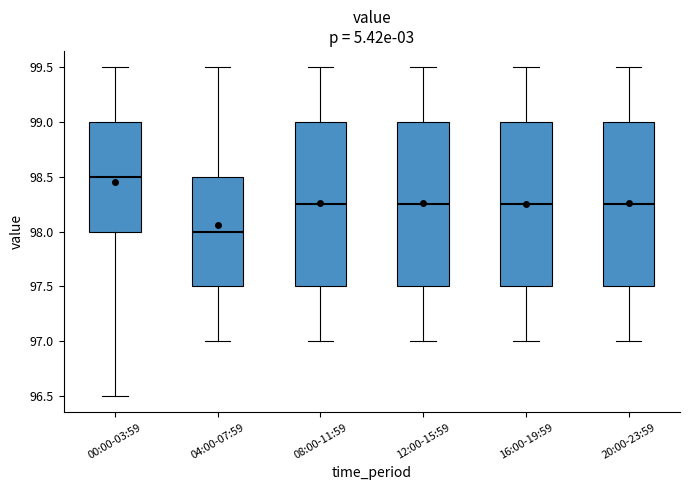

Where is the lower edge of the box for 00:00-03:59 on the y-axis? The values are not printed on the chart, so give them approximately, as read against the axis.

98.00